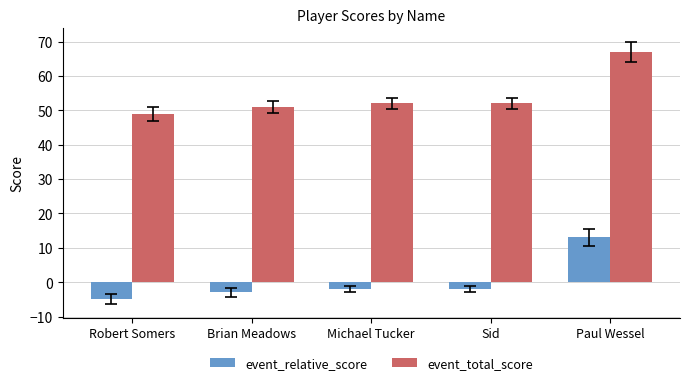

What is the difference between the maximum and minimum values in the event_total_score series?

18